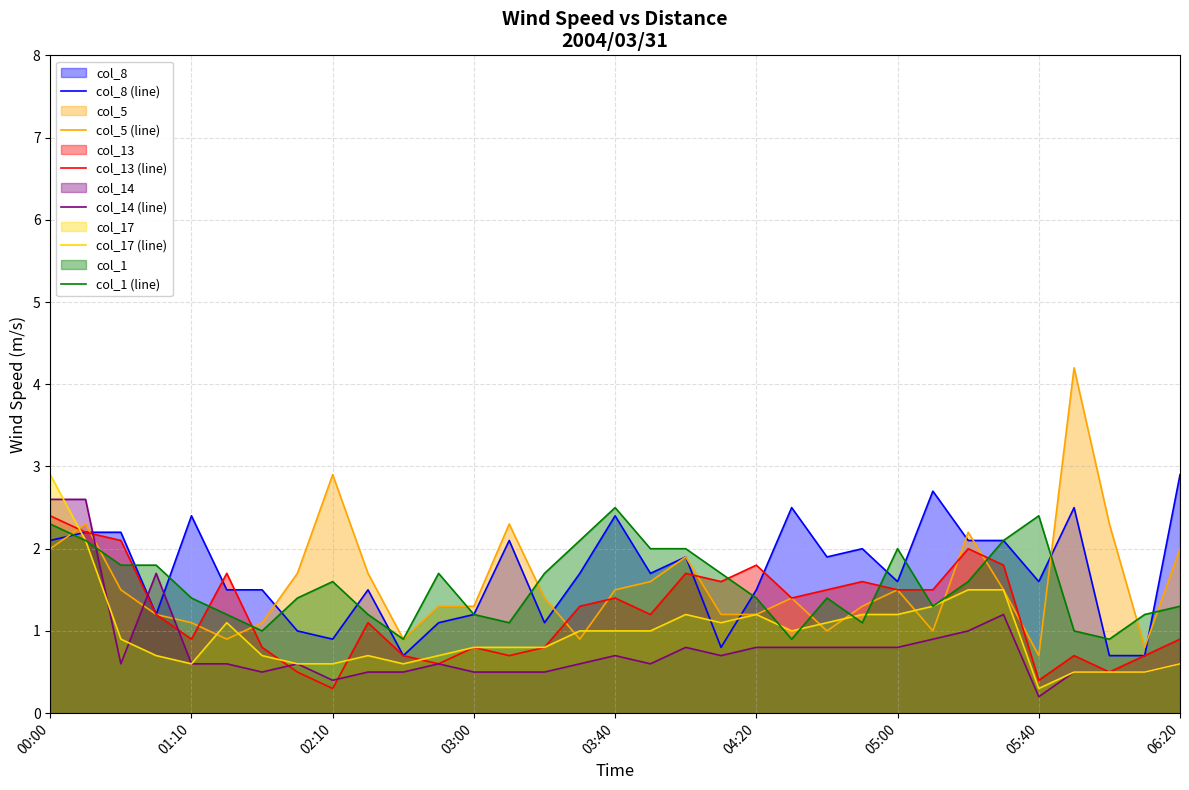

True or false: col_5 (line) and col_13 (line) cross at least once.

True